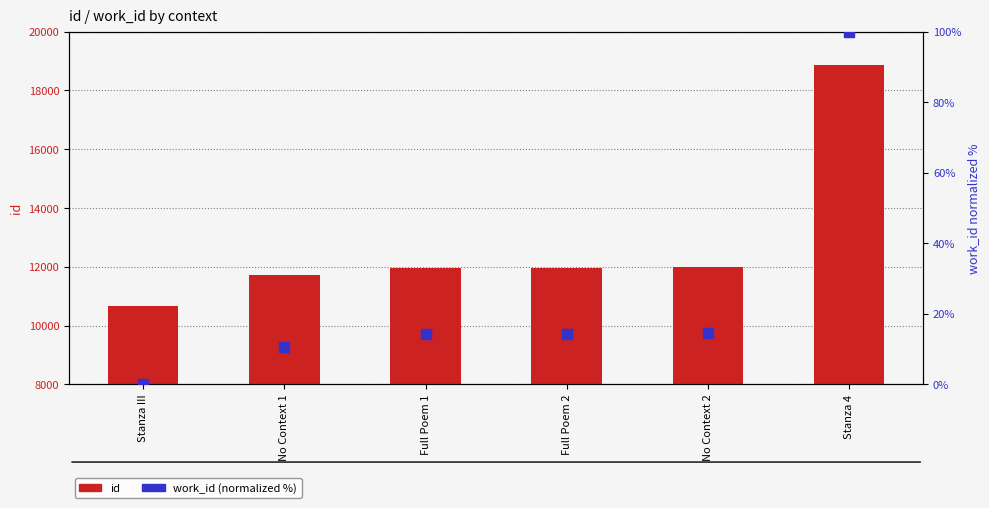

Which series contains the lowest Y value?

work_id (normalized %)